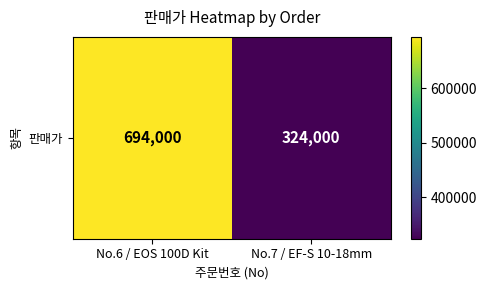

Rank the categories by value from lowest to highest.

No.7 / EF-S 10-18mm, No.6 / EOS 100D Kit